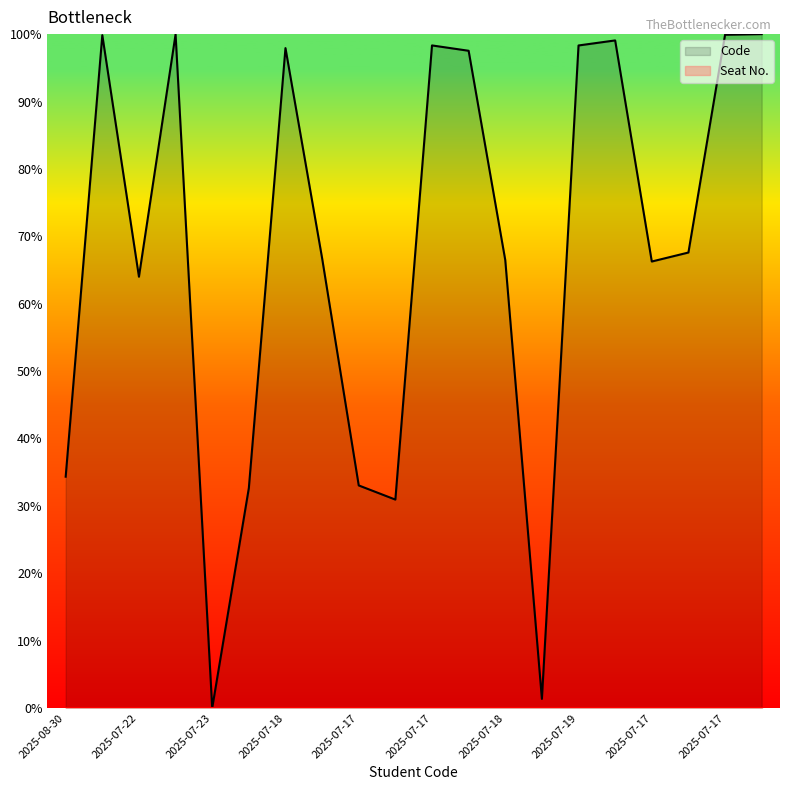

What is the label of the 19th point from the left?

2025-07-17